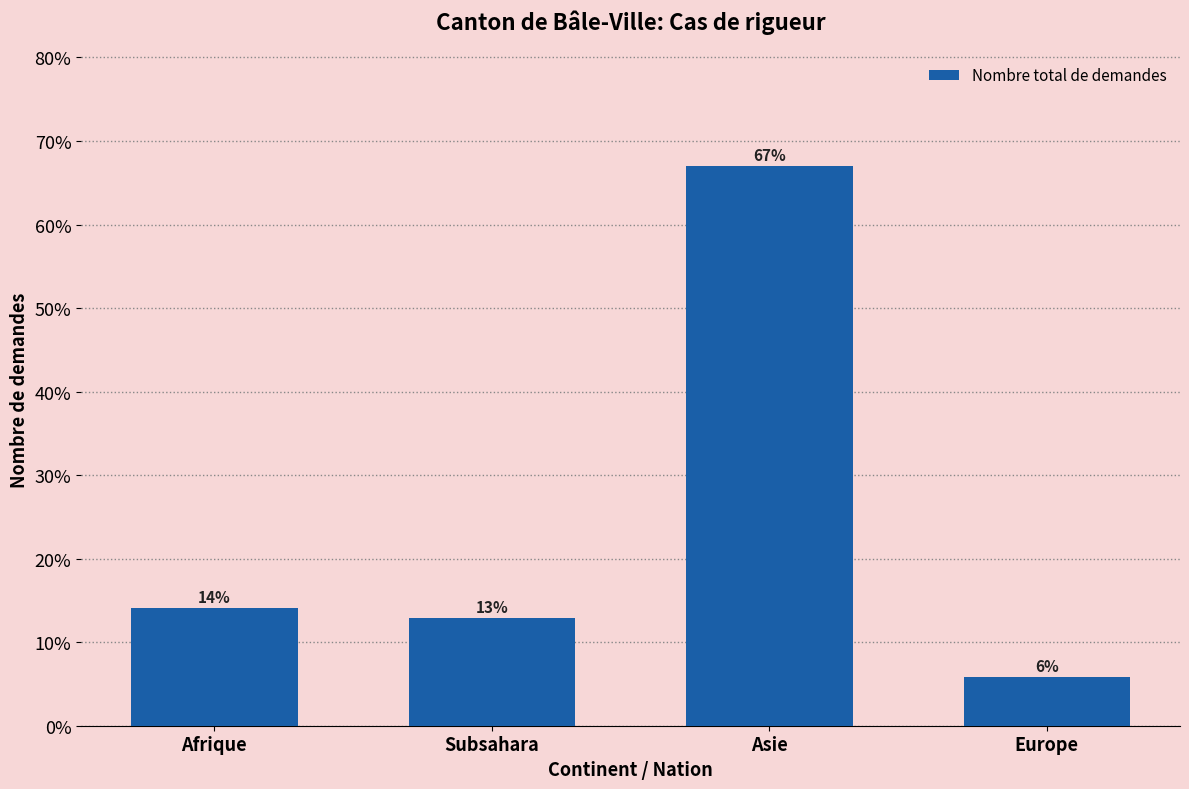

Rank the categories by value from highest to lowest.

Asie, Afrique, Subsahara, Europe